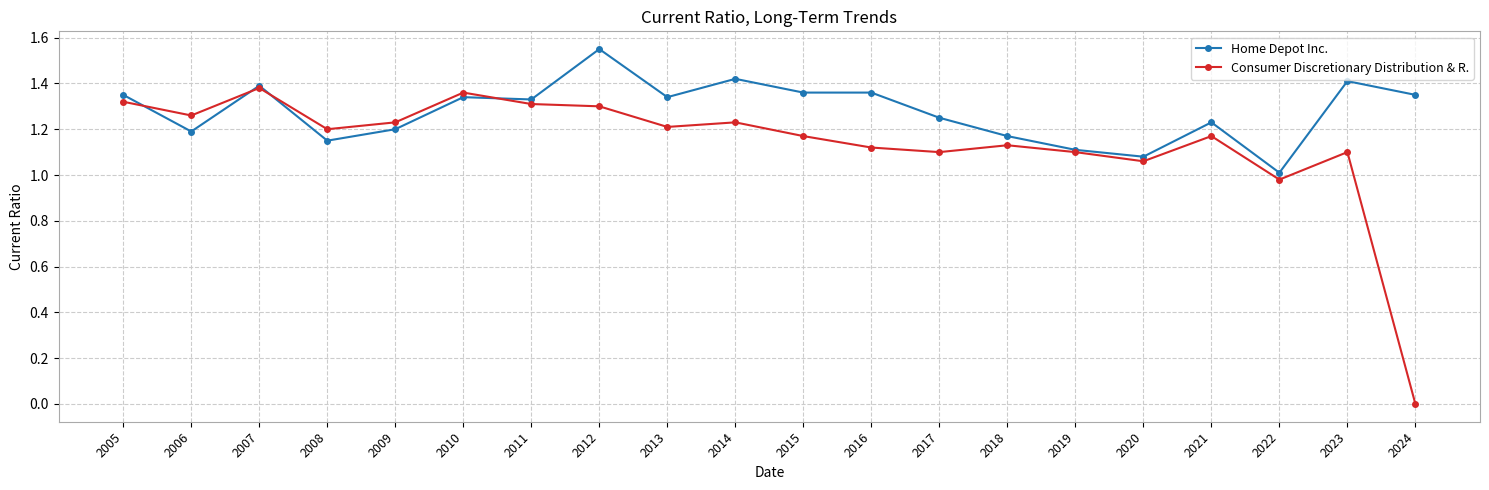

Which category has the lowest value in the Consumer Discretionary Distribution & R. series?

2024